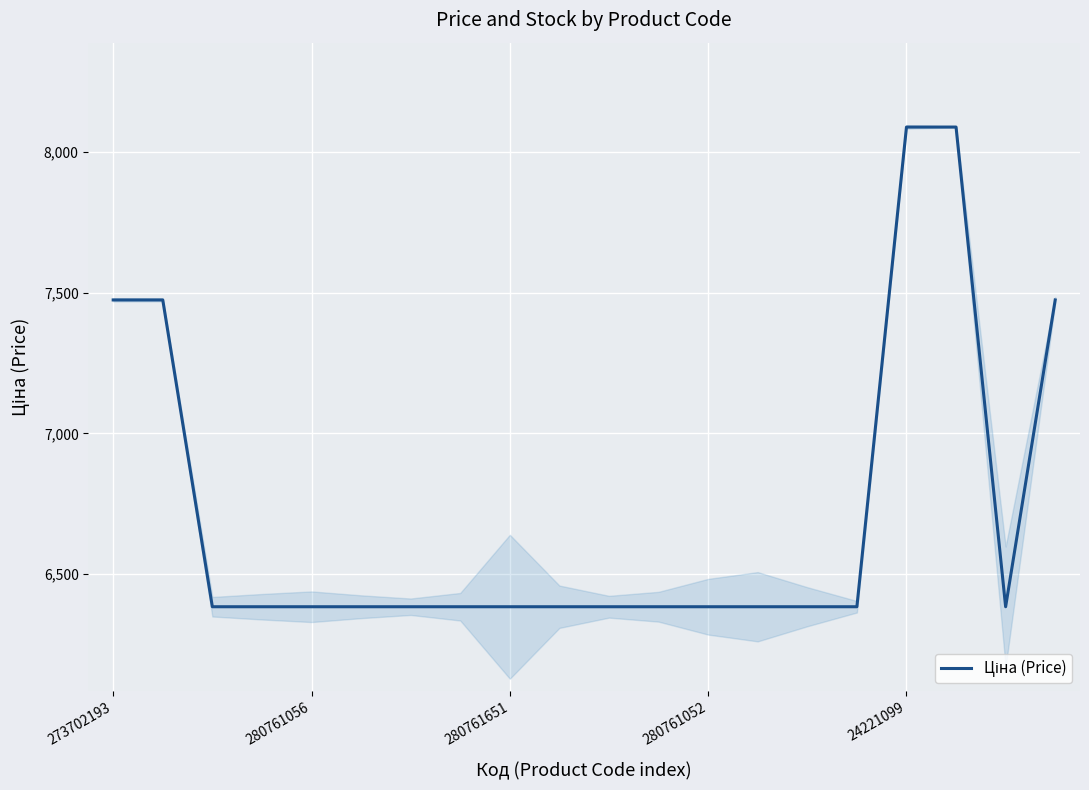

At which category does the data reach its first local valley?

18